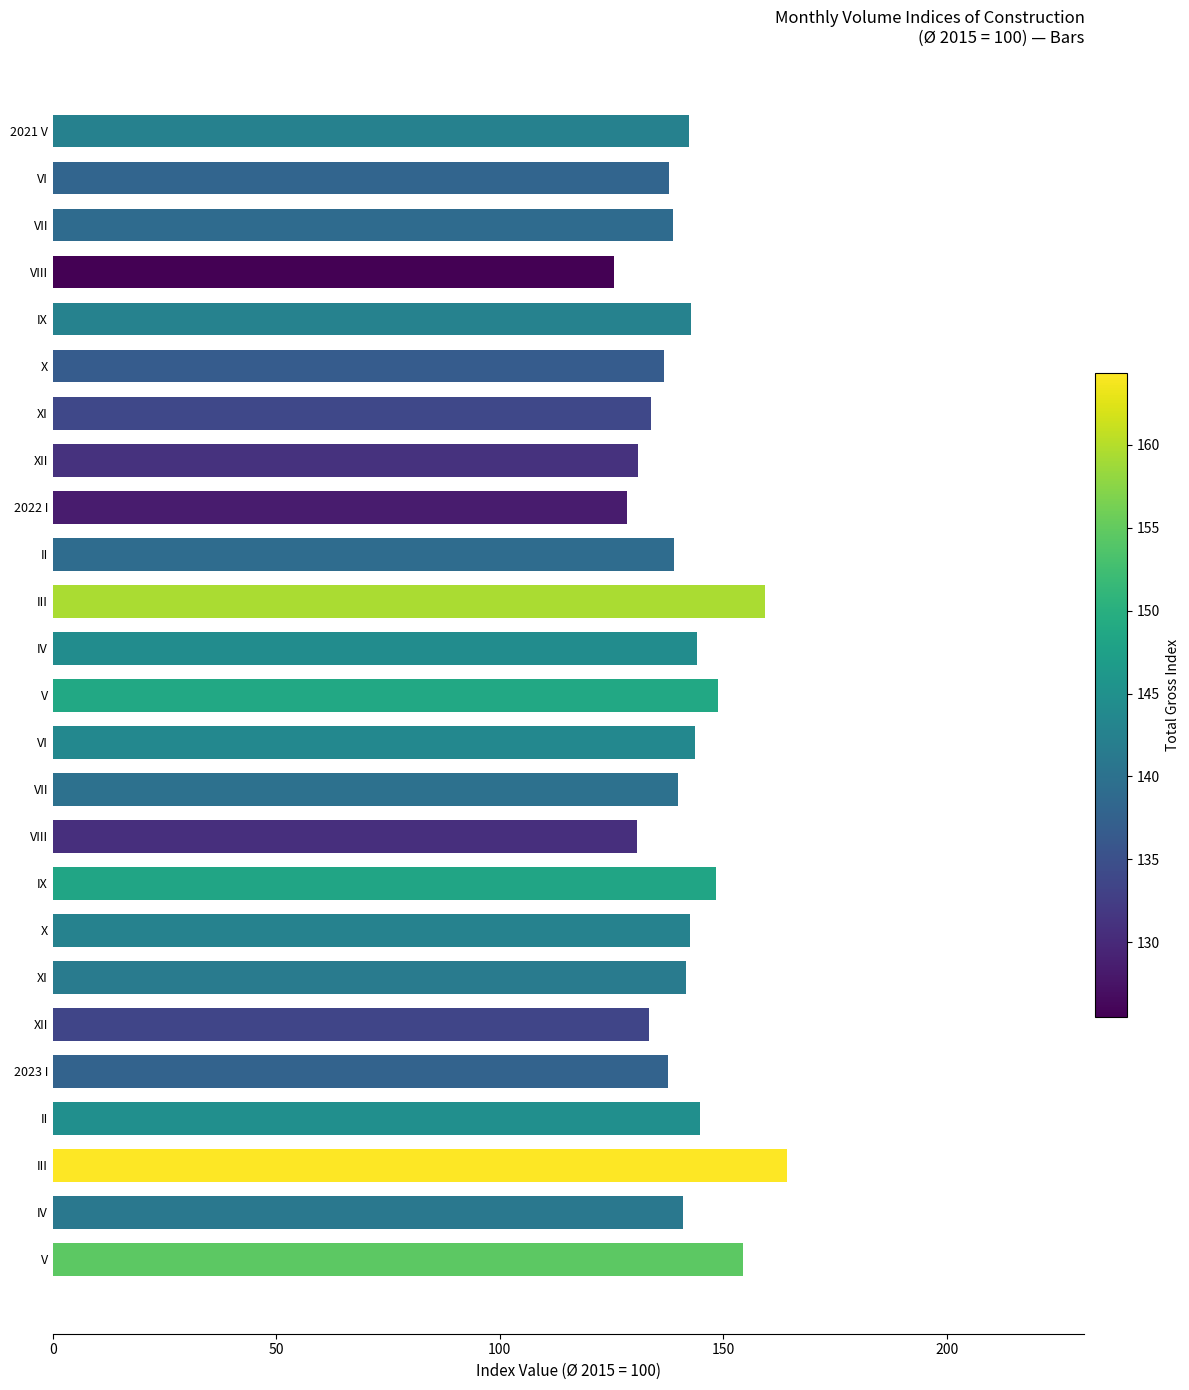

What is the difference between the second highest and minimum values?

33.9